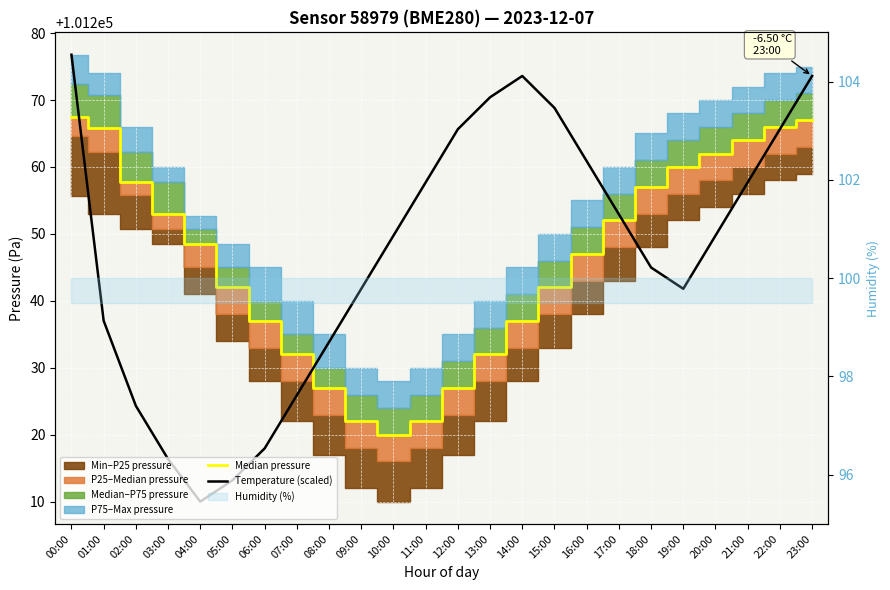

Reading left to right, what are all the values shown in this chart?

Median pressure: 00:00=101267.4	01:00=101265.8	02:00=101257.8	03:00=101252.9	04:00=101248.5	05:00=101242.0	06:00=101237.0	07:00=101232.0	08:00=101227.0	09:00=101222.0	10:00=101220.0	11:00=101222.0	12:00=101227.0	13:00=101232.0	14:00=101237.0	15:00=101242.0	16:00=101247.0	17:00=101252.0	18:00=101257.0	19:00=101260.0	20:00=101262.0	21:00=101264.0	22:00=101266.0	23:00=101267.0
Temperature (scaled): 00:00=101276.8	01:00=101237.0	02:00=101224.3	03:00=101216.4	04:00=101210.0	05:00=101213.2	06:00=101217.9	07:00=101225.9	08:00=101233.8	09:00=101241.8	10:00=101249.7	11:00=101257.7	12:00=101265.6	13:00=101270.4	14:00=101273.6	15:00=101268.8	16:00=101260.9	17:00=101252.9	18:00=101245.0	19:00=101241.8	20:00=101249.7	21:00=101257.7	22:00=101265.6	23:00=101273.6